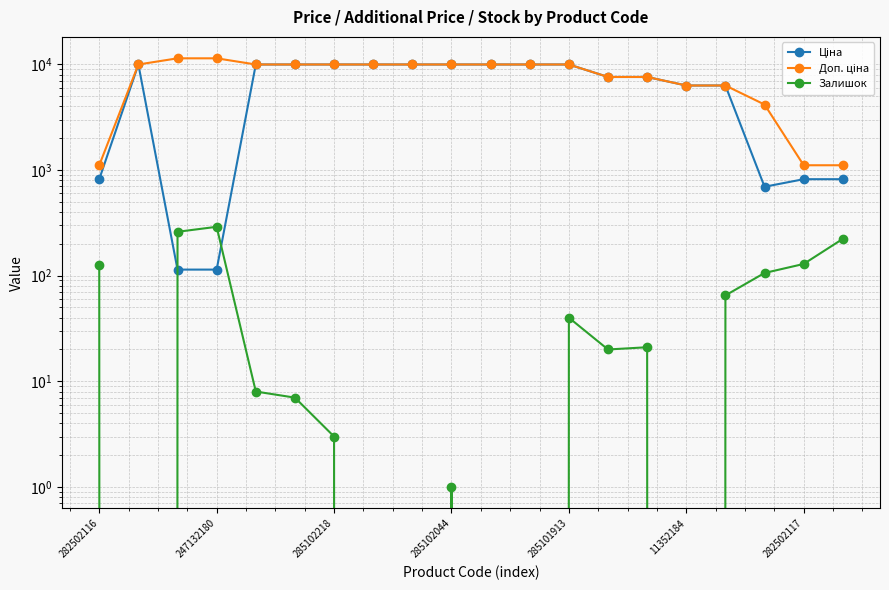

What is the sum of all Залишок values?

1298.0